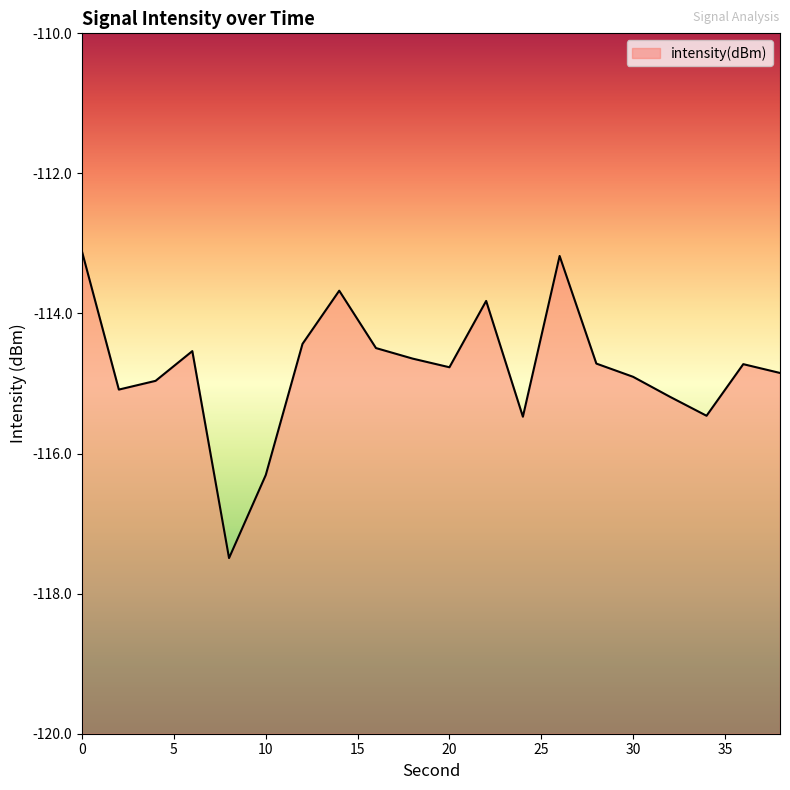

Is it true that the value at 14 is -113.7?

True